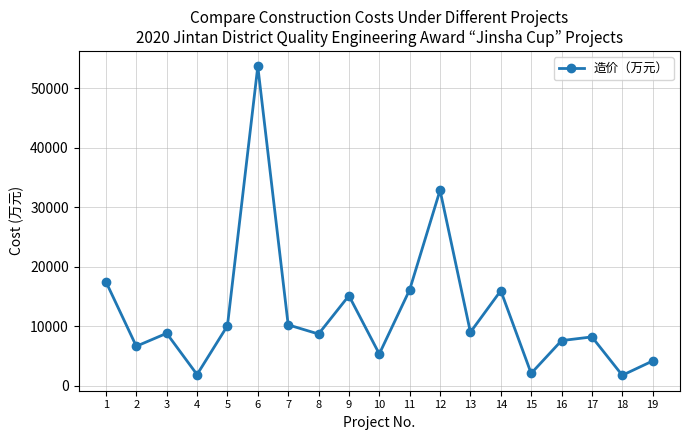

At which label is the value closest to 27740?

12